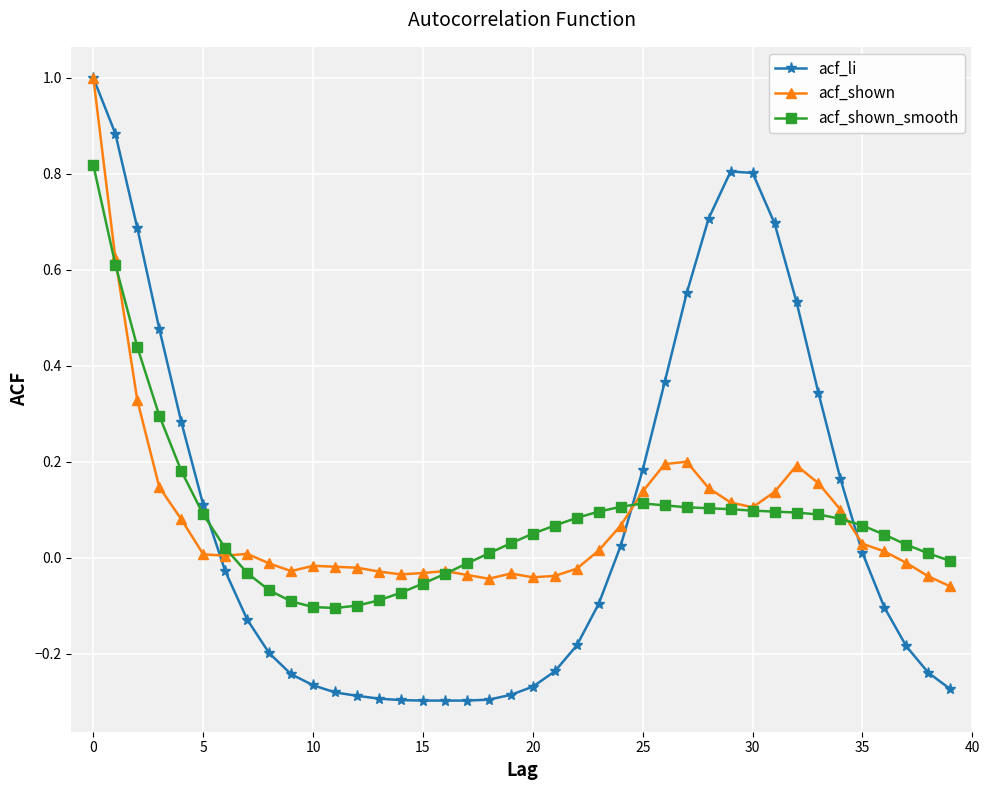

Does the chart have visible grid lines?

Yes